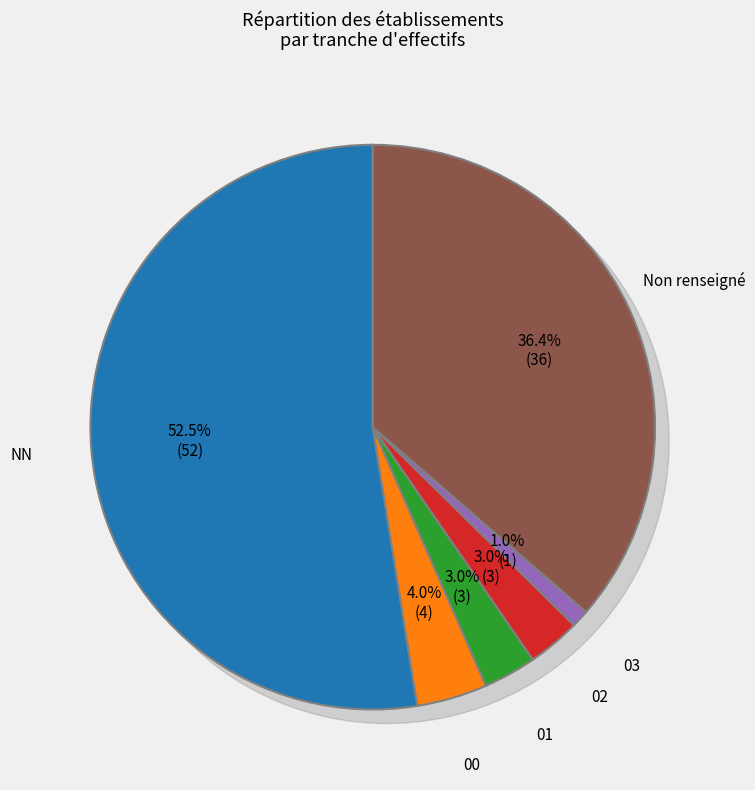

Is there a majority slice in this chart?

Yes